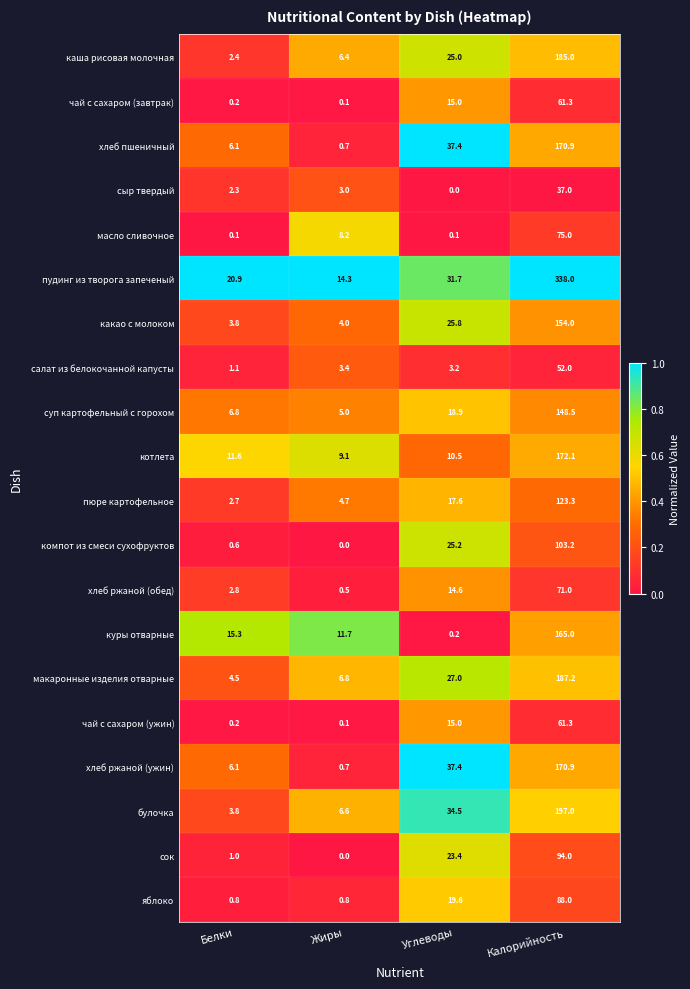

How many data points in макаронные изделия отварные are less than 27?

2